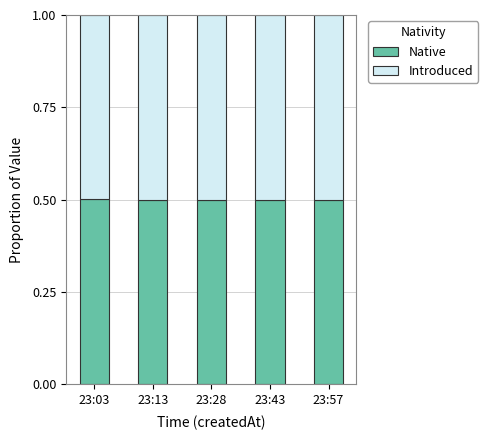

What is the average value of the Native series?

0.5